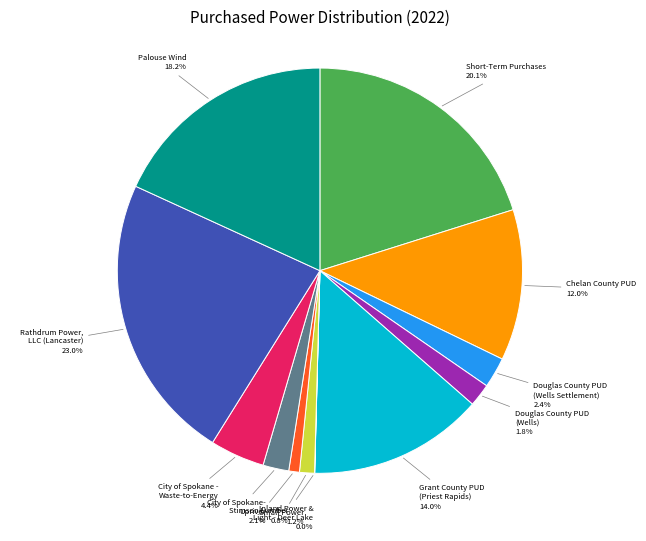

To the nearest percent, what portion does Small Power represent?

1%